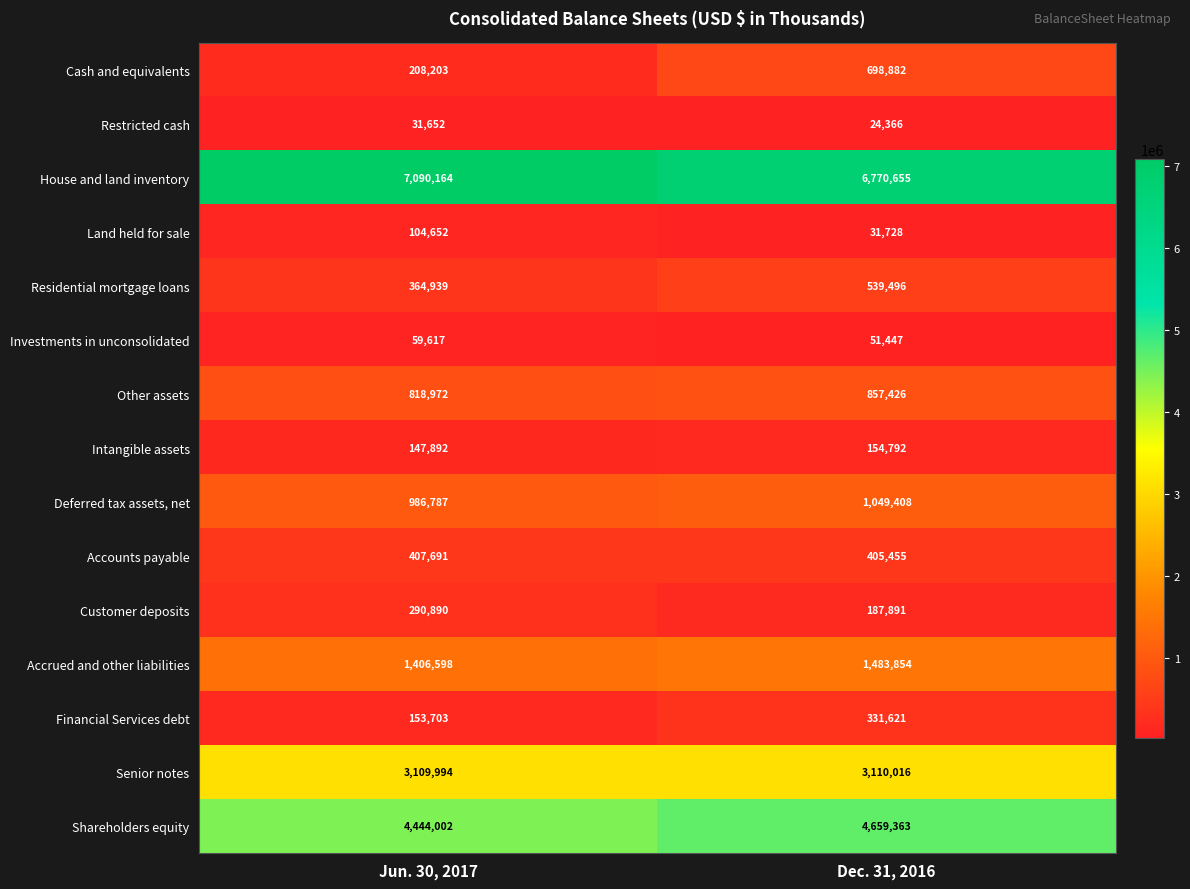

True or false: Deferred tax assets, net has a value of 1049408 at Dec. 31, 2016.

True